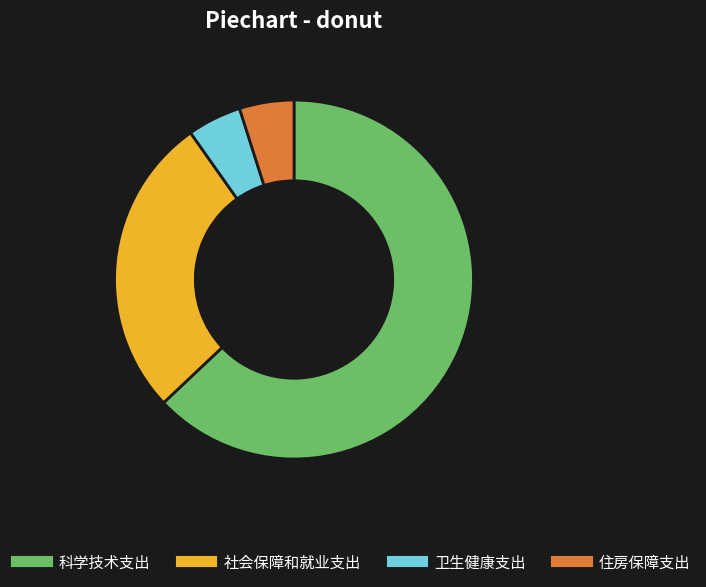

Which has a higher value, 科学技术支出 or 社会保障和就业支出?

科学技术支出